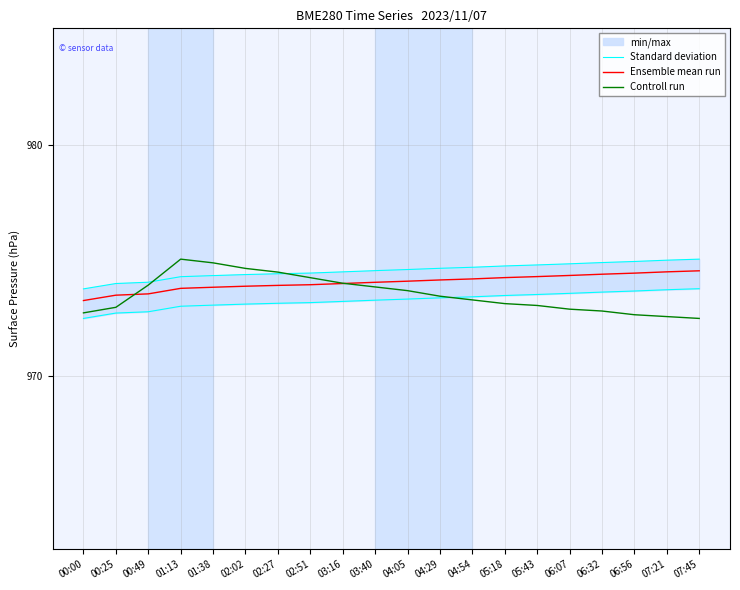

True or false: Ensemble mean run has a value of 1435.0 at 02:02.

False